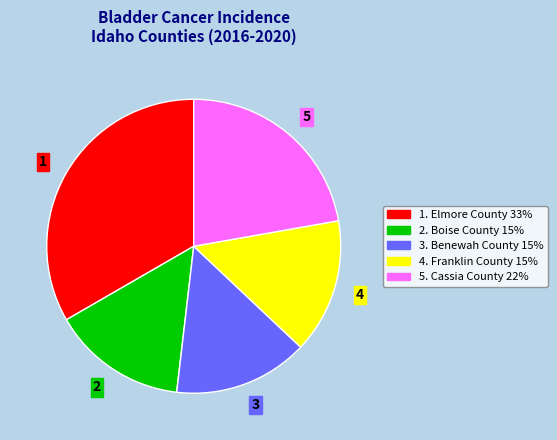

How many segments does this pie chart have?

5